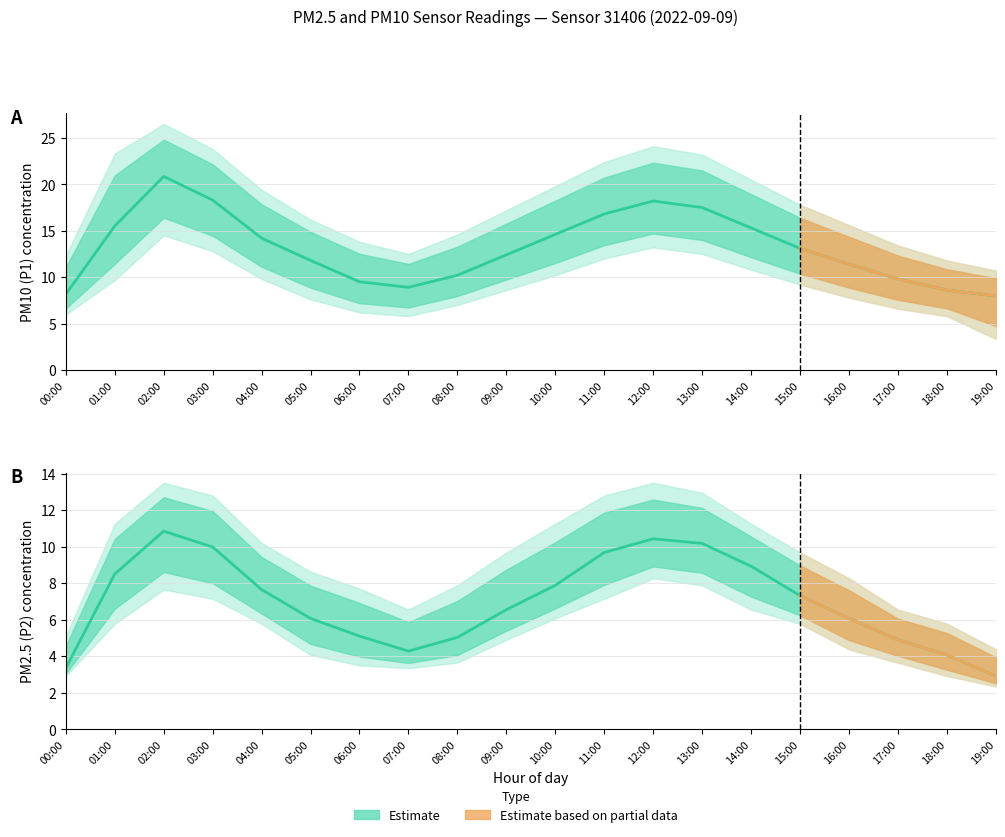

Which series has the largest range (max minus min)?

P1_upper